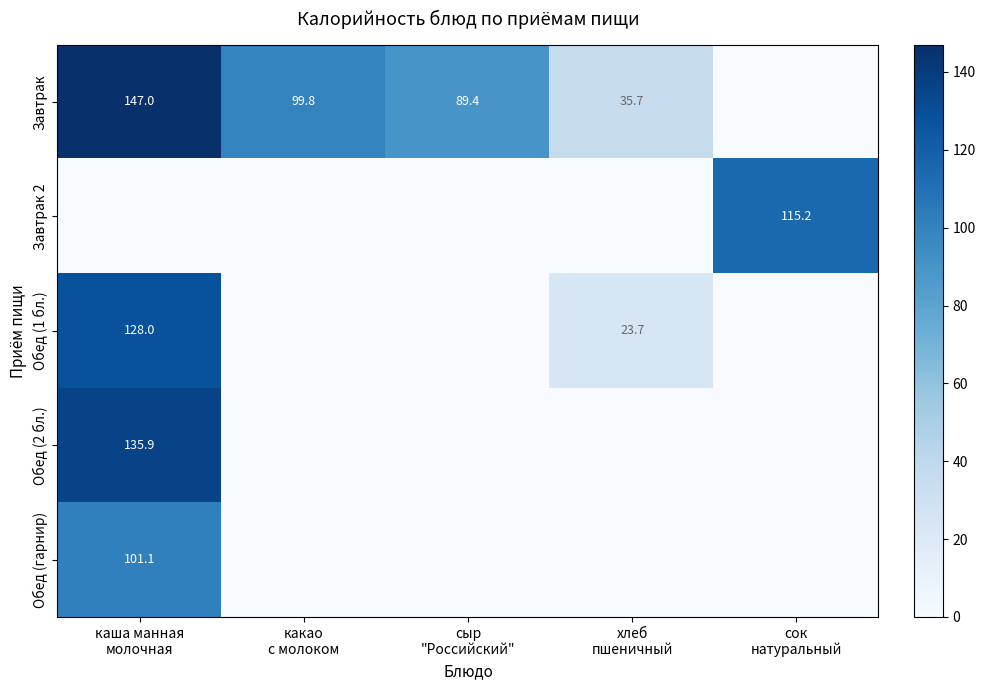

What is the total value across all series at каша манная
молочная?

511.9